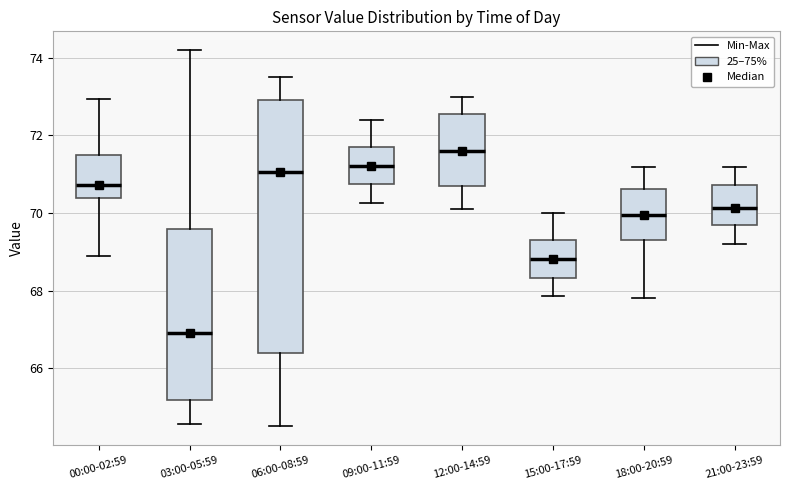

Reading left to right, transcribe this box plot: for each box, give where its median line is, the range the box spans, and where its two whiskers end, as read against the y-axis. The values are not printed on the chart, so give them approximately, as read against the axis.

00:00-02:59: median 70.8, box 70.4 to 71.4, whiskers 69.0 to 73.0
03:00-05:59: median 67.0, box 65.2 to 69.6, whiskers 64.6 to 74.2
06:00-08:59: median 71.0, box 66.4 to 73.0, whiskers 64.6 to 73.6
09:00-11:59: median 71.2, box 70.8 to 71.8, whiskers 70.2 to 72.4
12:00-14:59: median 71.6, box 70.8 to 72.6, whiskers 70.2 to 73.0
15:00-17:59: median 68.8, box 68.4 to 69.4, whiskers 67.8 to 70.0
18:00-20:59: median 70.0, box 69.4 to 70.6, whiskers 67.8 to 71.2
21:00-23:59: median 70.2, box 69.8 to 70.8, whiskers 69.2 to 71.2